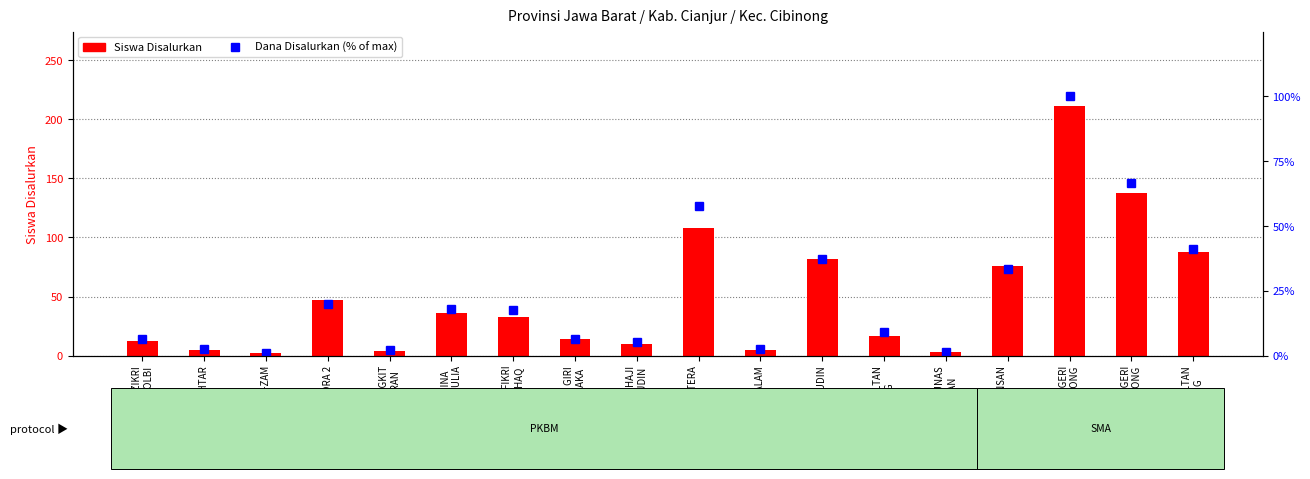

What is the difference between the second highest and minimum values in the Siswa Disalurkan series?

136.0